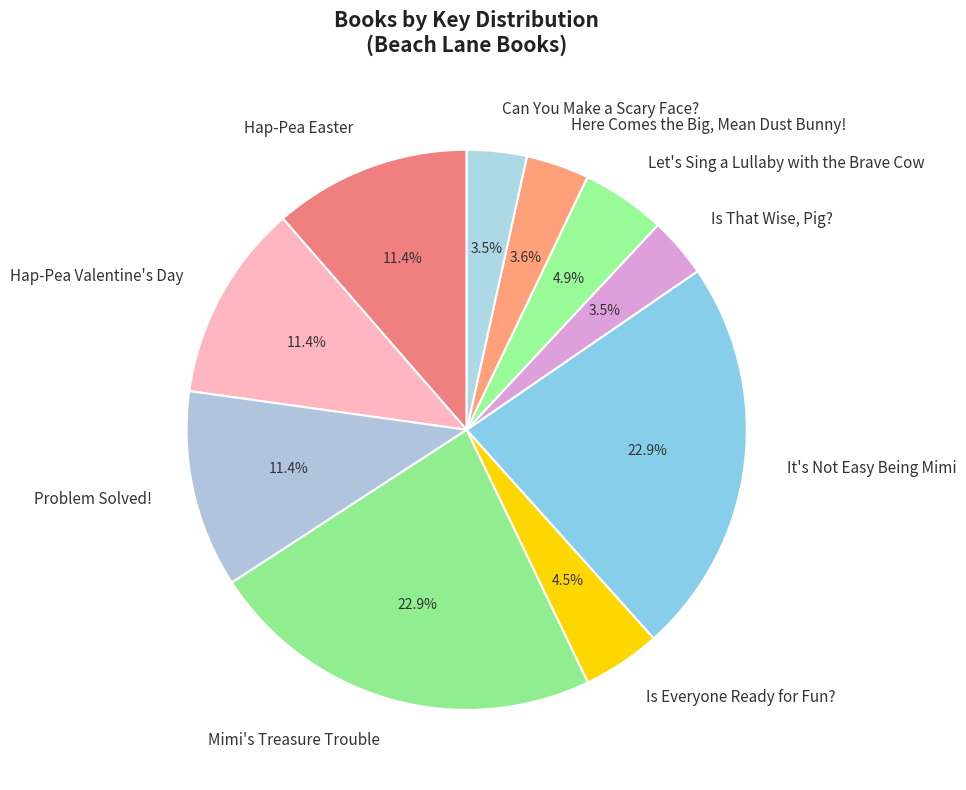

Is the sum of Is That Wise, Pig? and It's Not Easy Being Mimi greater than half?

No